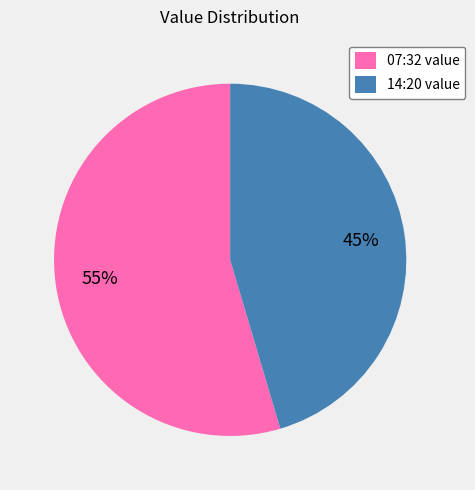

Approximately how many times larger is the value at 07:32 value compared to 14:20 value?

1.2